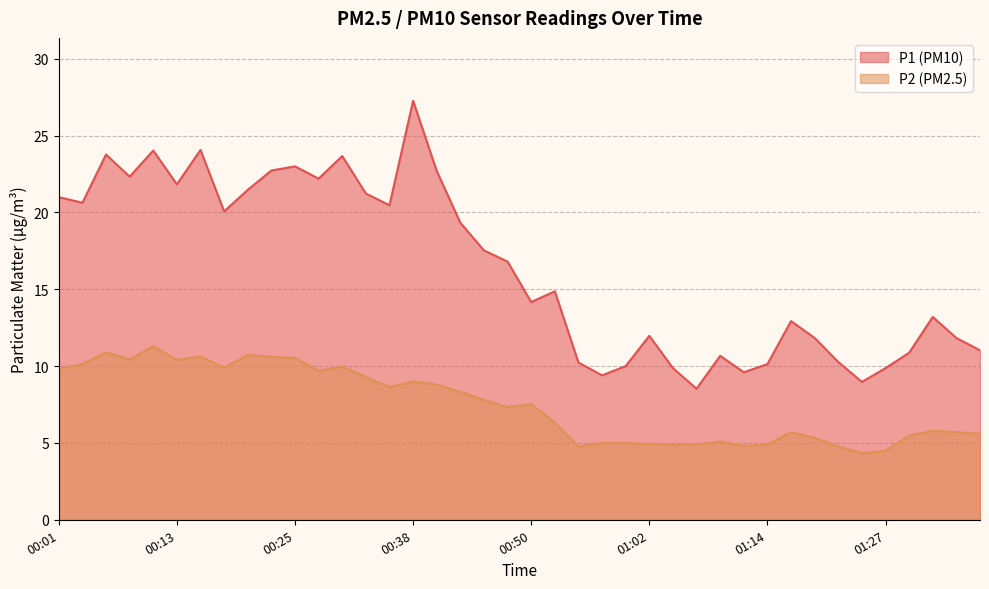

True or false: P1 and P2 cross at least once.

False